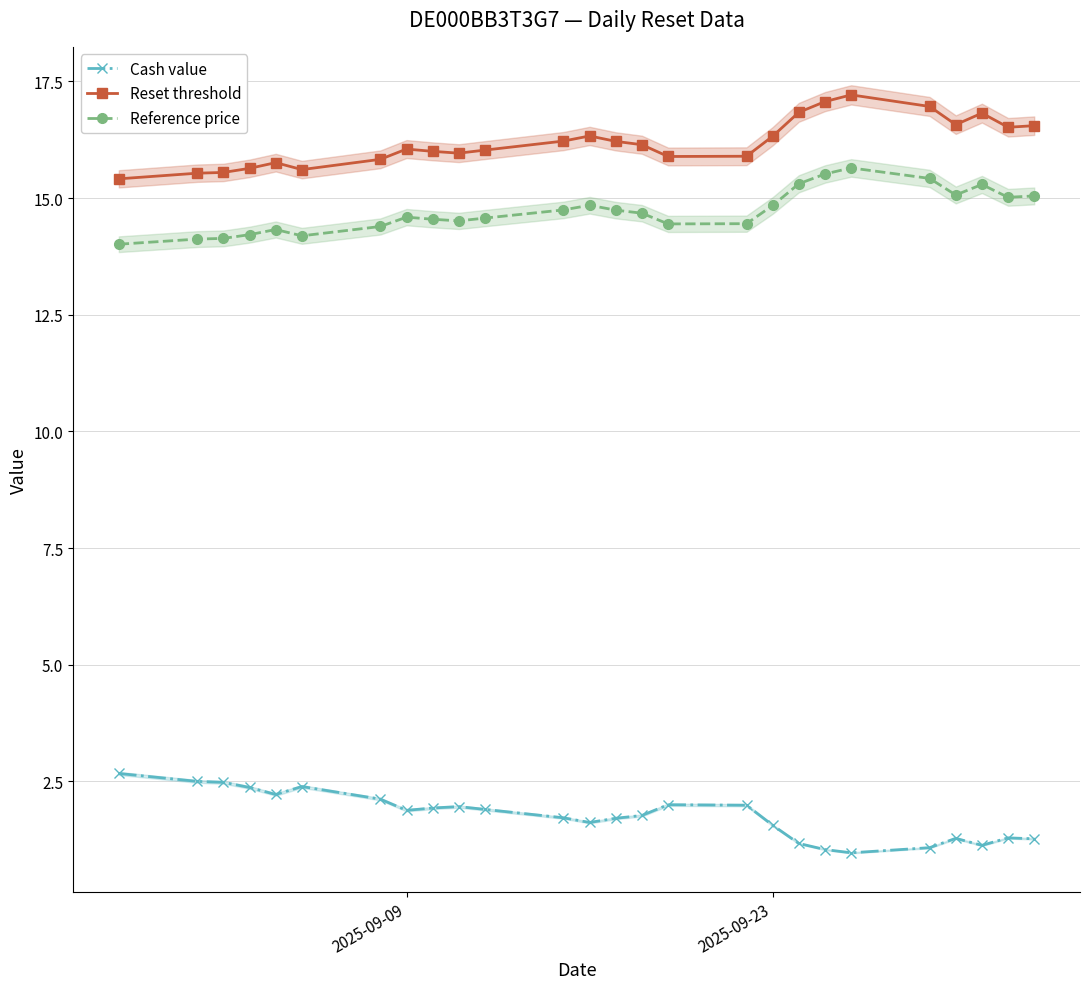

How many data points does each series have?

26